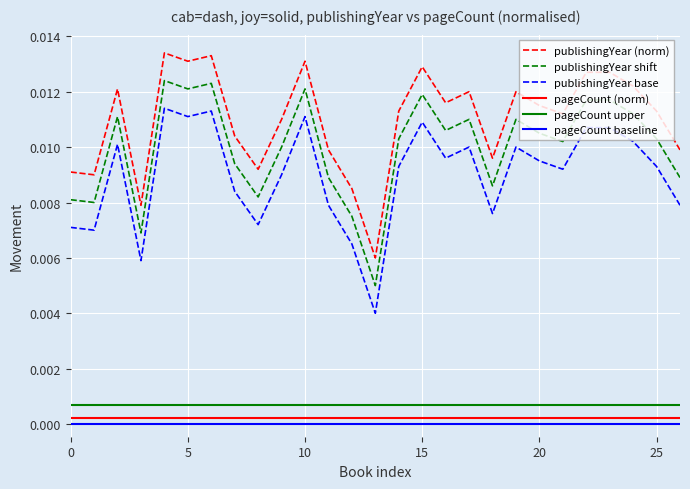

True or false: publishingYear shift and publishingYear (norm) intersect in this chart.

False